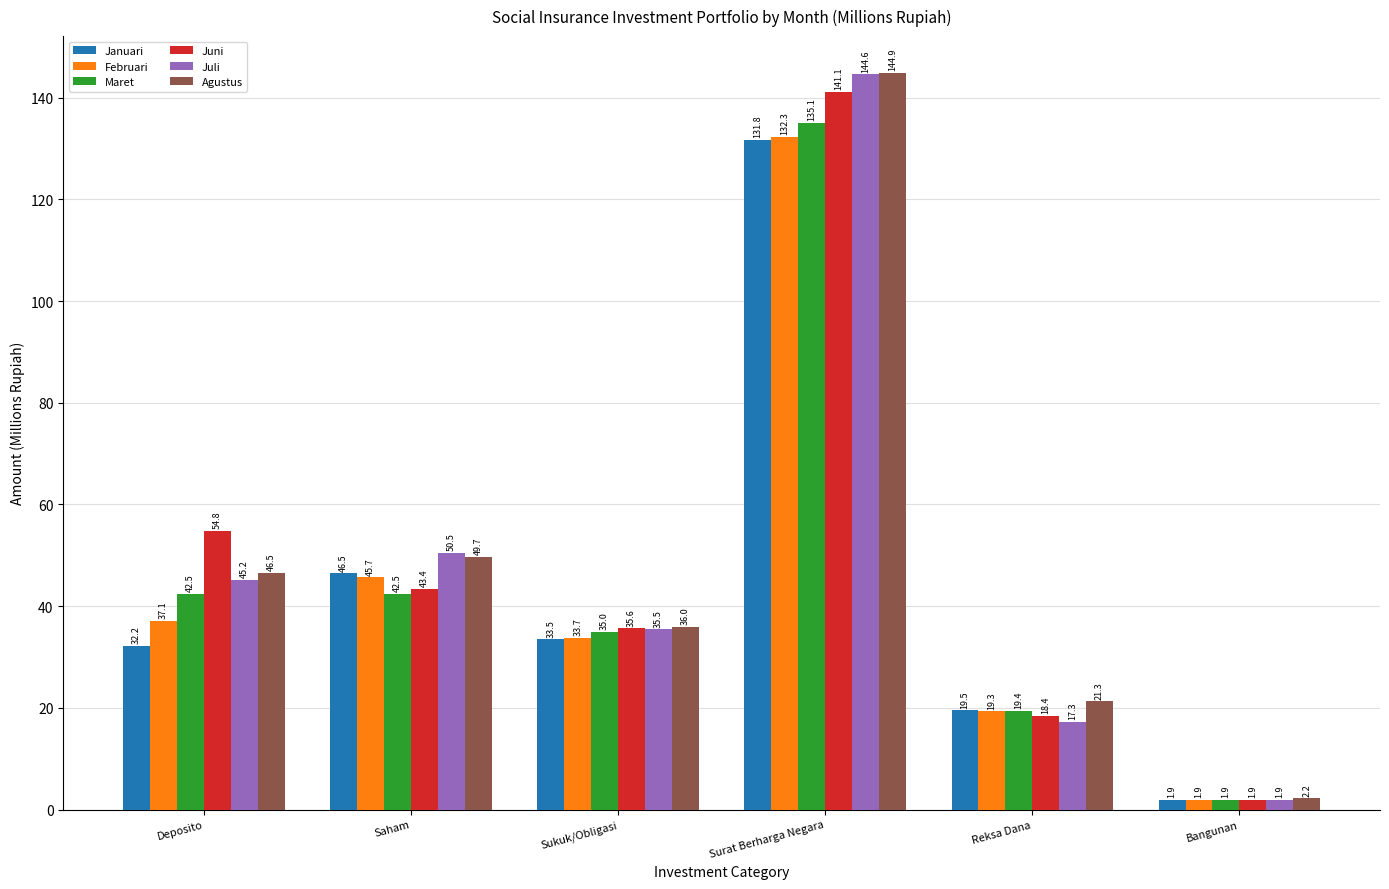

What is the value of the Agustus bar at the 4th from the left?

144.9